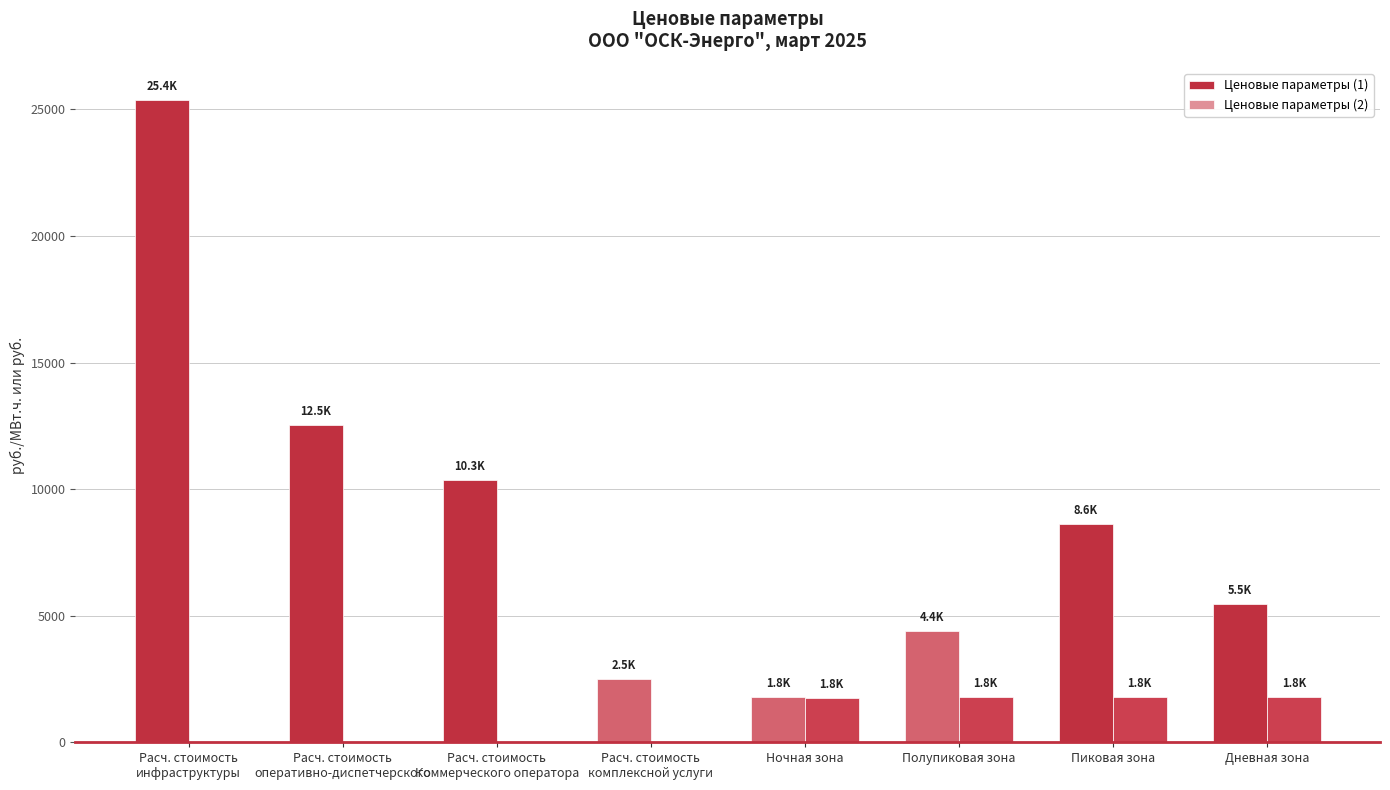

How many groups of bars are there?

8